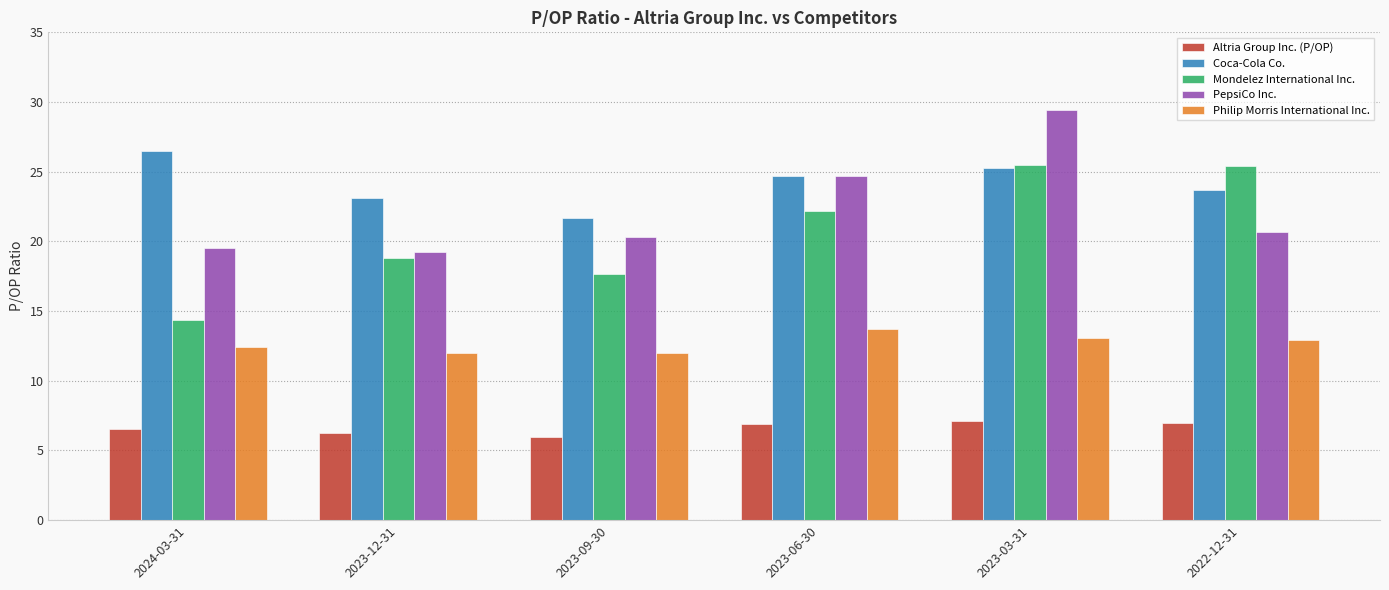

True or false: Altria Group Inc. (P/OP) has a value of 7.1 at 2023-03-31.

True